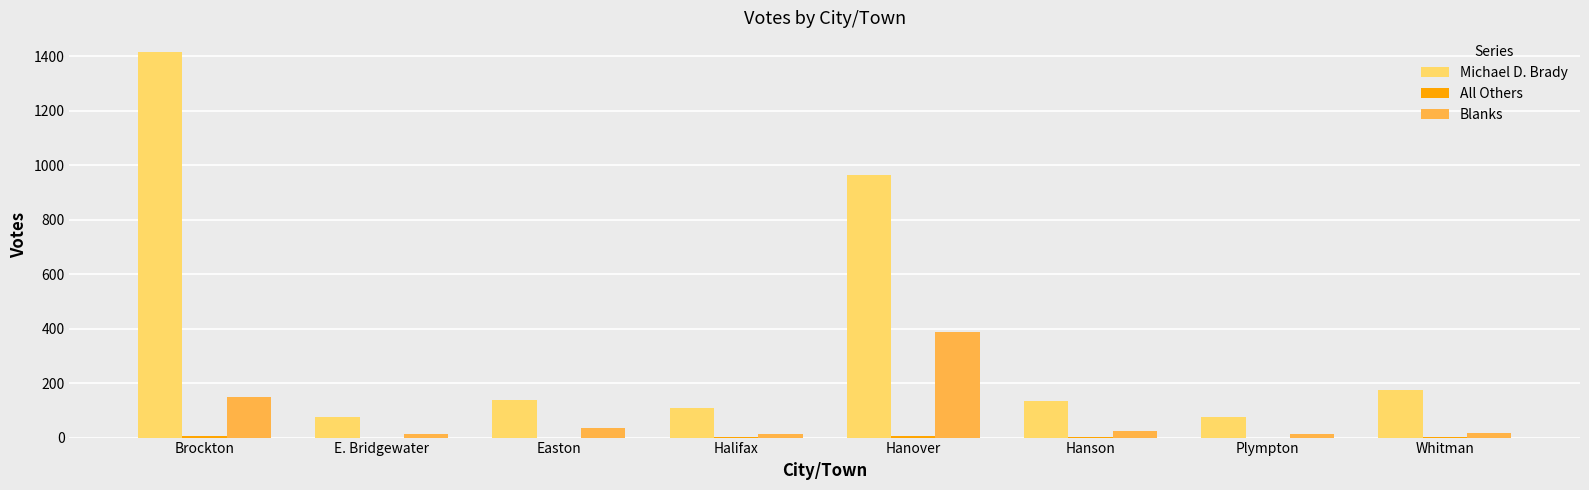

The Michael D. Brady series shows 1417 at Brockton. True or false?

True